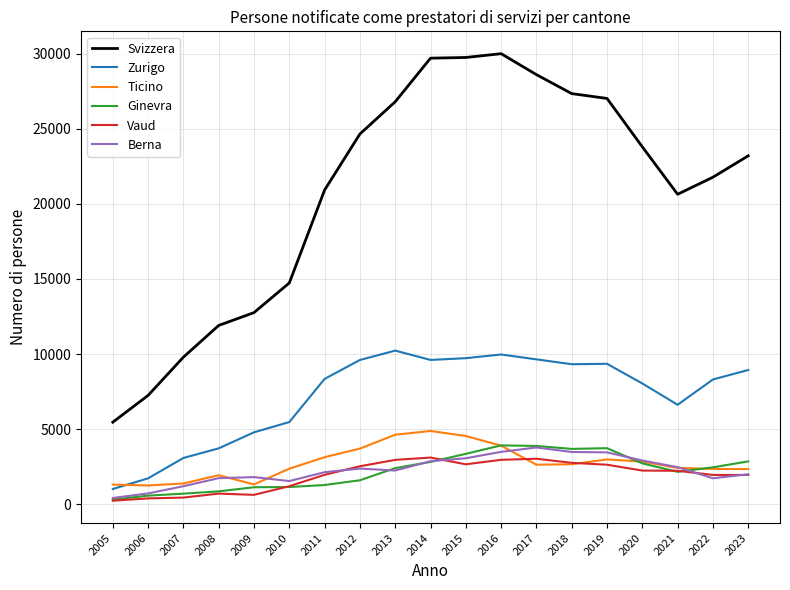

What are all the series names shown in the legend?

Svizzera, Zurigo, Ticino, Ginevra, Vaud, Berna